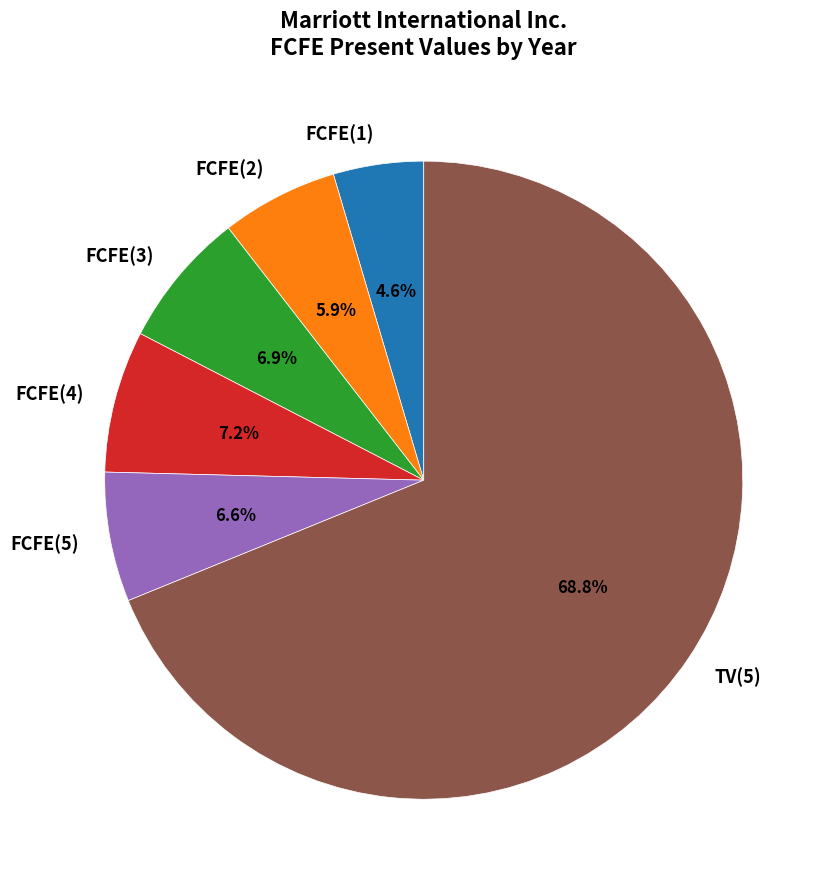

The TV(5) slice represents 77% of the pie. True or false?

False